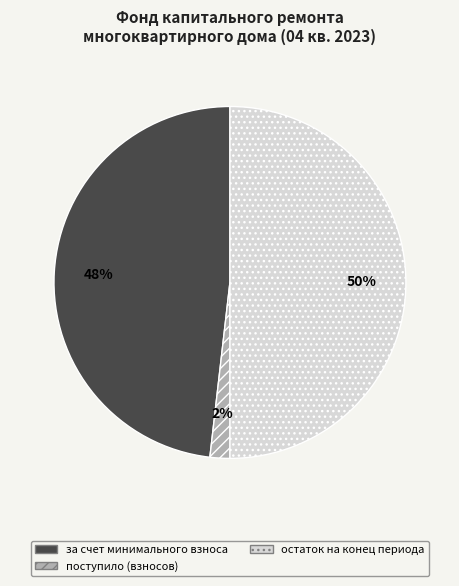

What is the largest slice in the pie chart?

остаток на конец периода